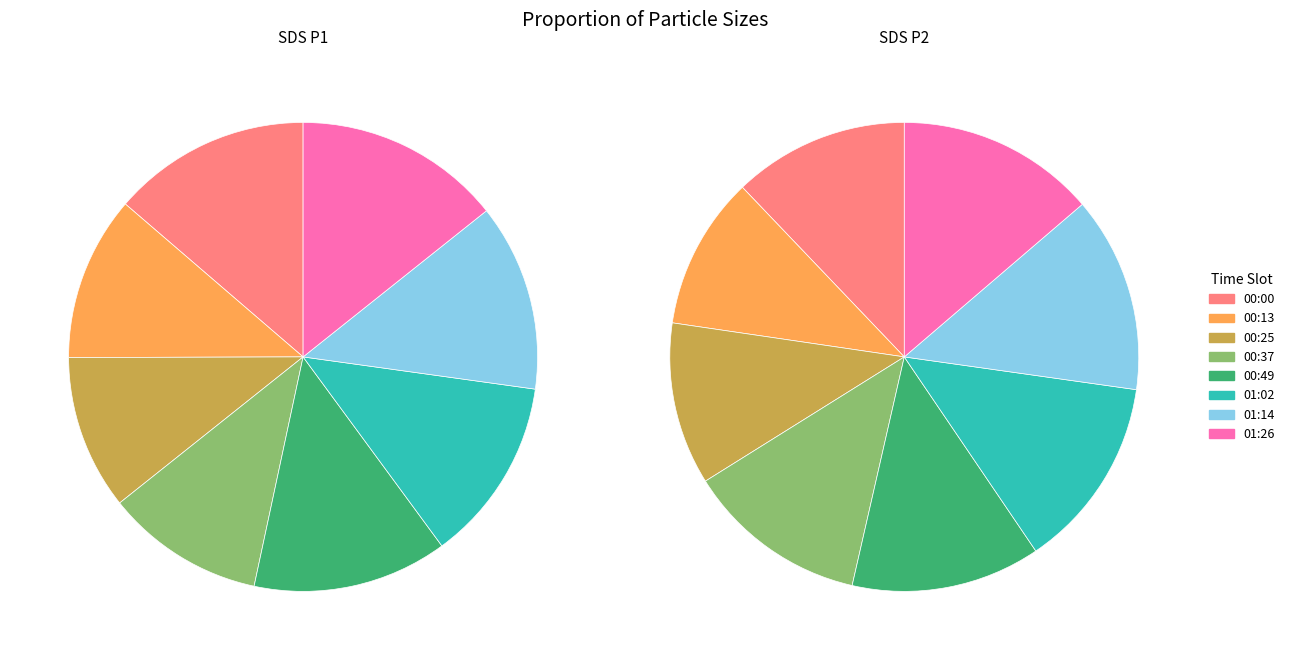

Which series changed the most between 00:00 and 00:30?

SDS_P1